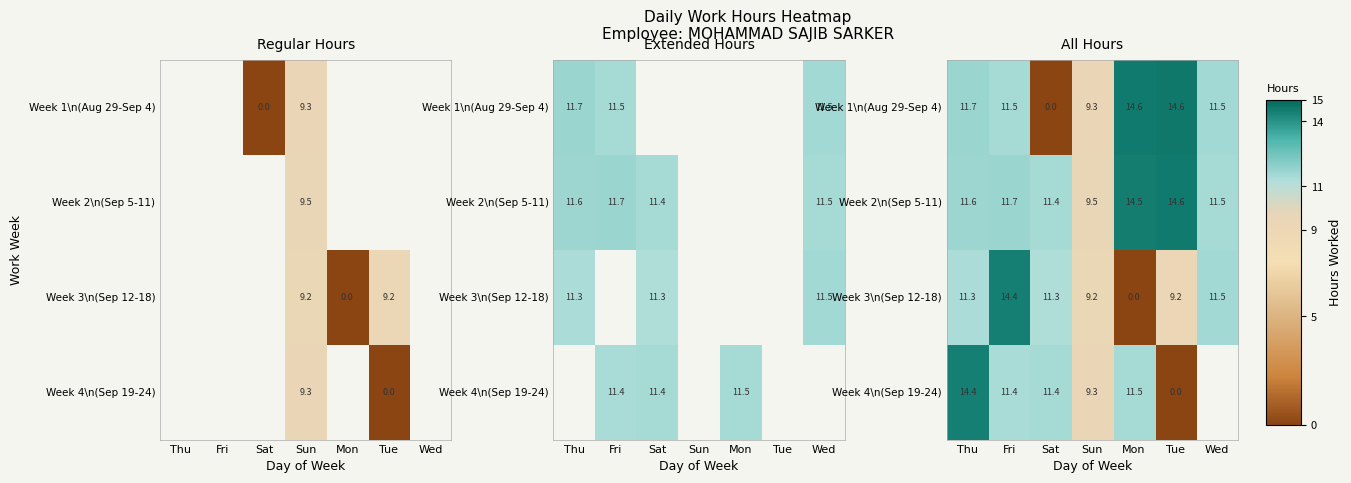

List the series in order of their peak value, highest first.

Week 1\n(Aug 29-Sep 4), Week 2\n(Sep 5-11), Week 3\n(Sep 12-18), Week 4\n(Sep 19-24)